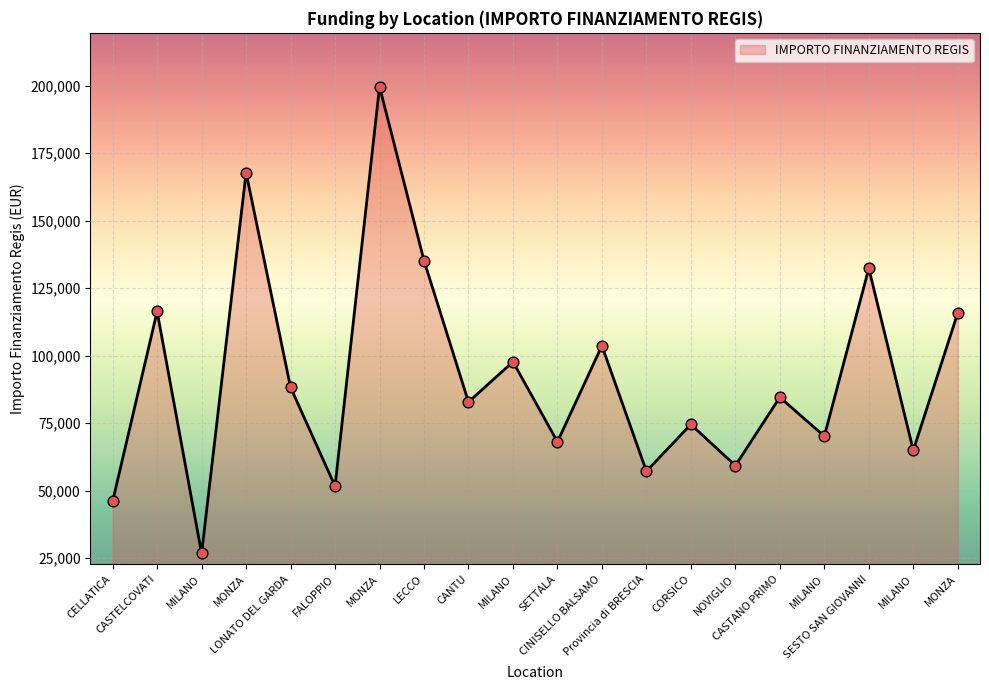

What is the ratio of the value at MILANO to the value at CINISELLO BALSAMO?

0.9